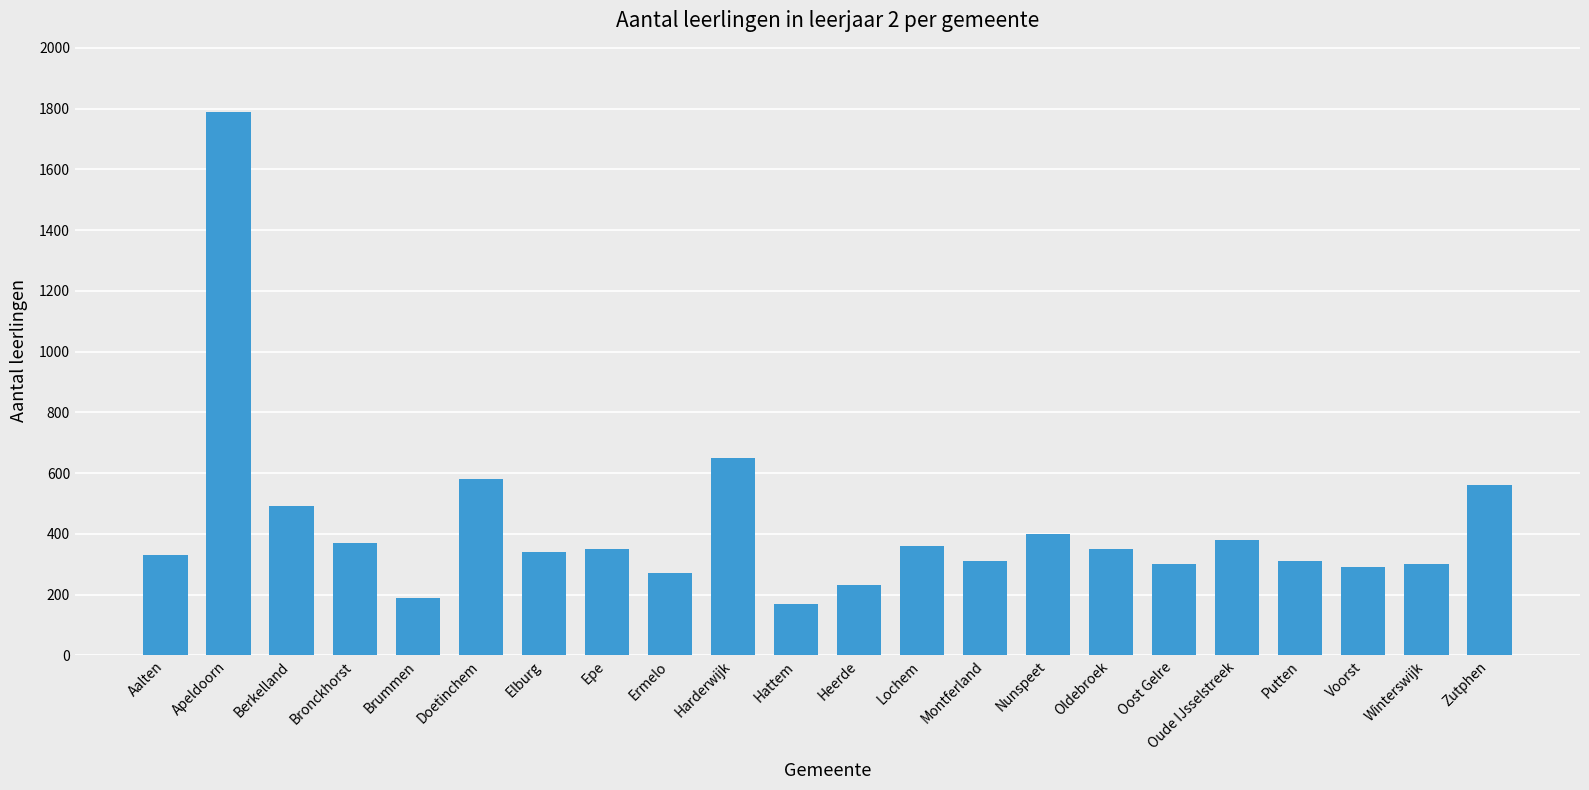

What position from the left is Hattem?

11